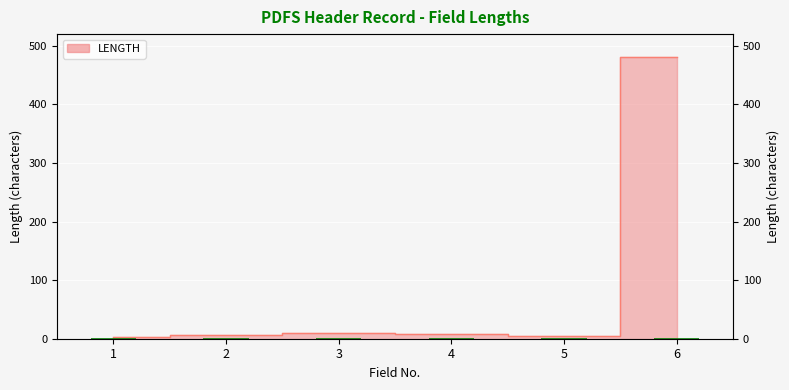

What is the smallest value displayed?

3